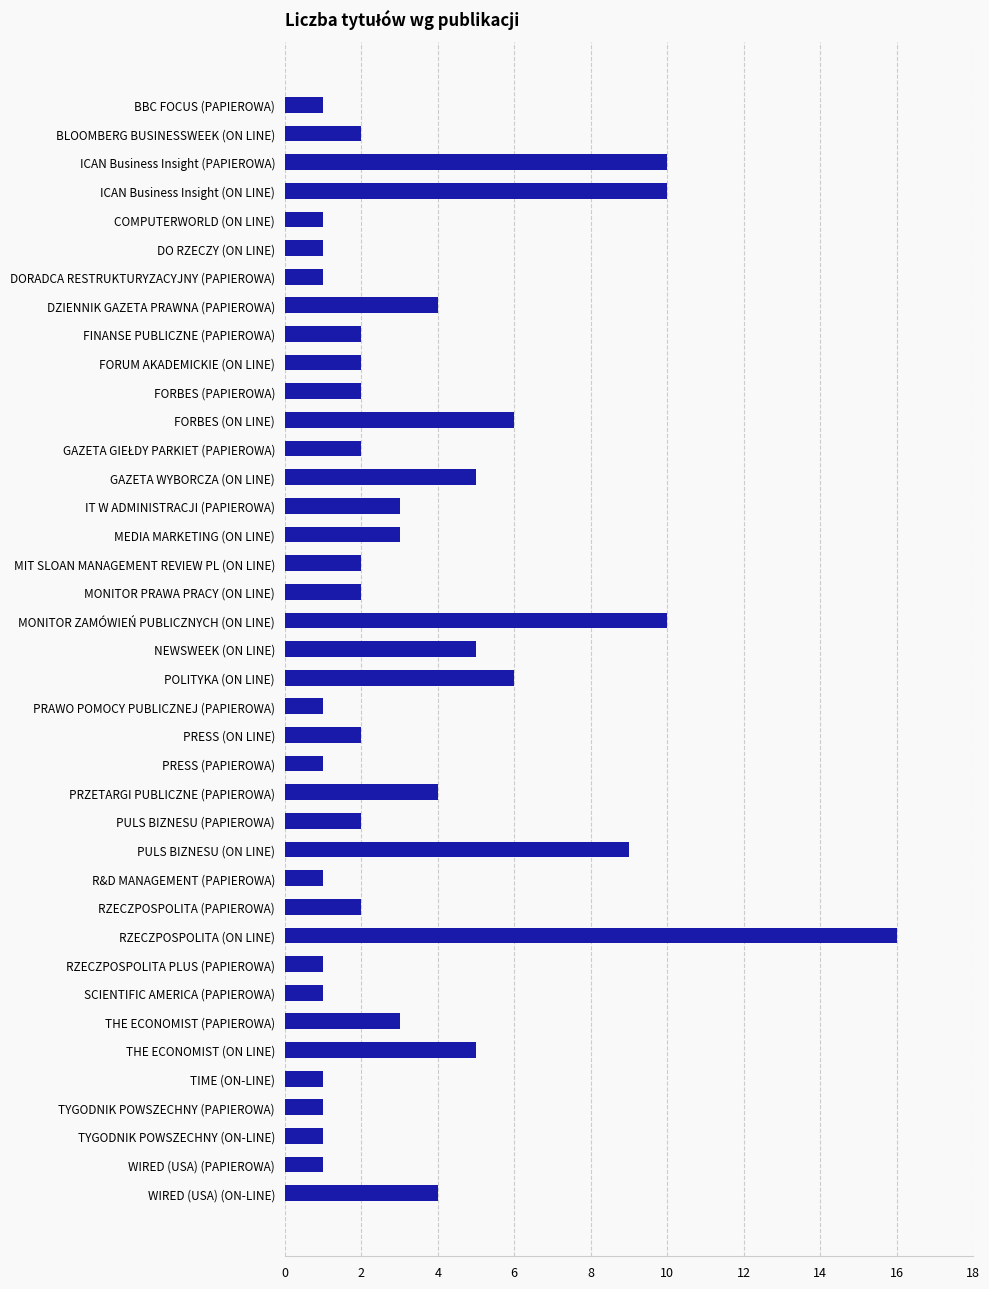

Where is the data nearest to the value 8?

PULS BIZNESU (ON LINE)